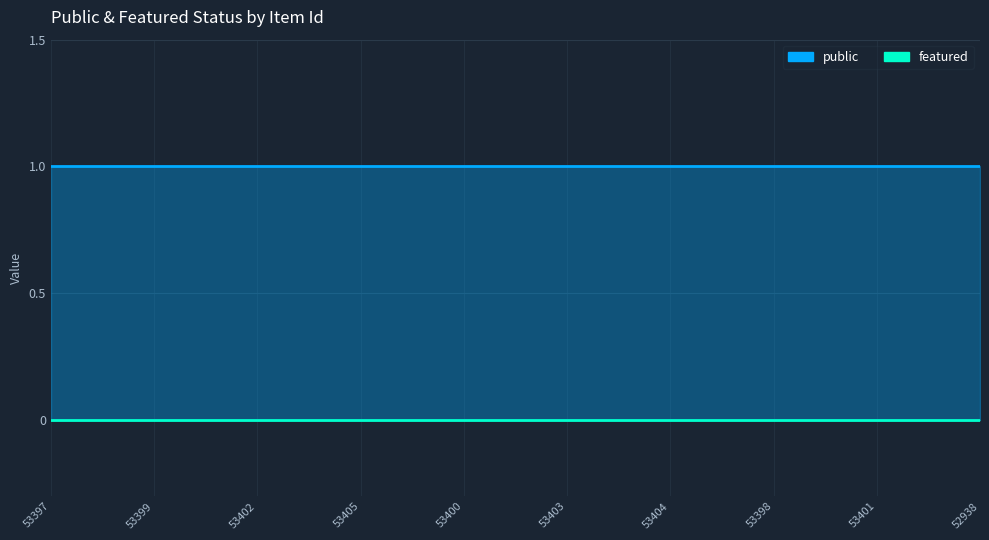

Which series has the largest total across all categories?

public